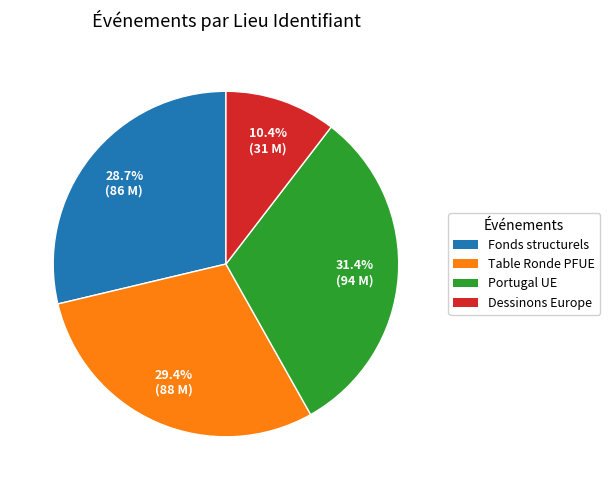

How many slices are in this pie chart?

4